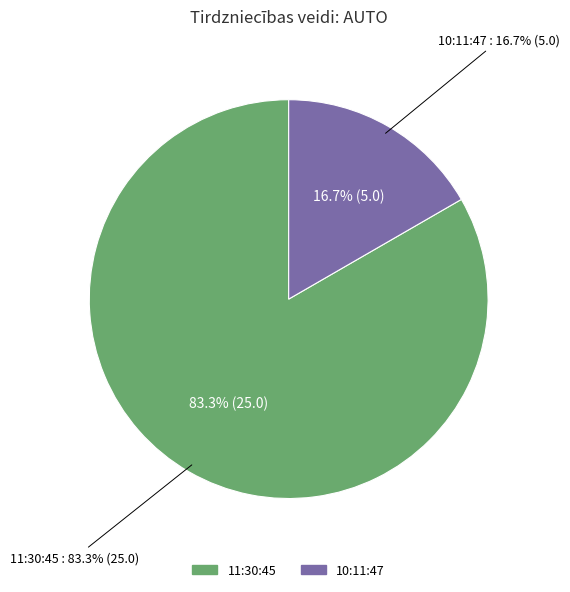

To the nearest percent, what is the combined percentage of 11:30:45 and 10:11:47?

100%